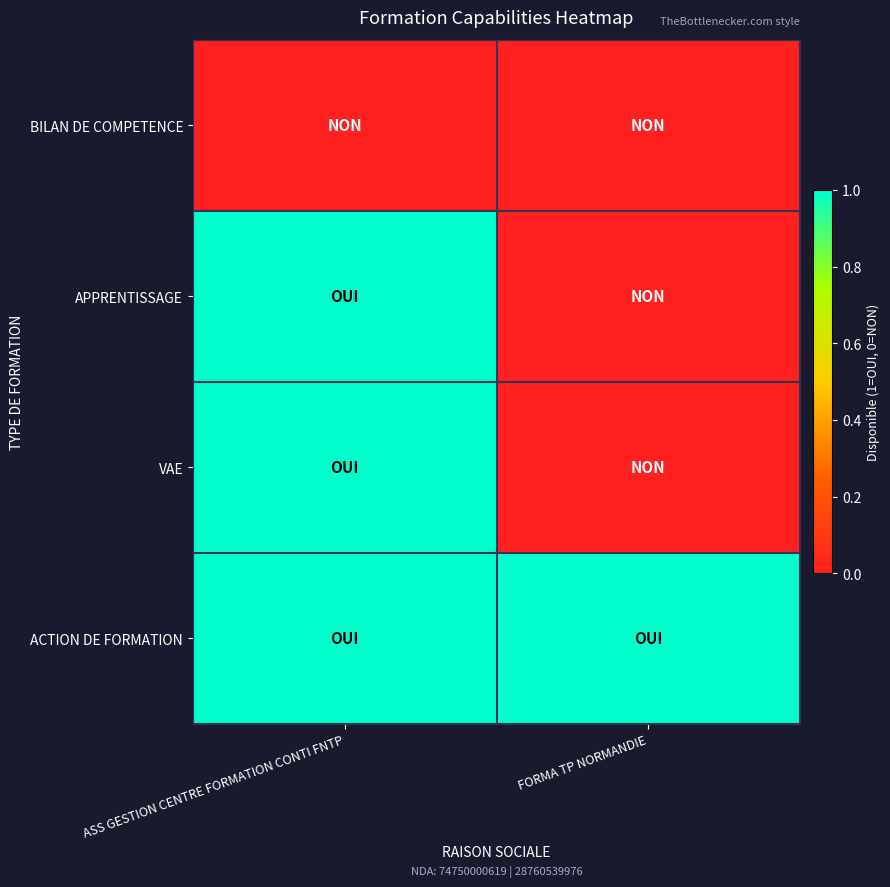

Reading left to right, transcribe all the data shown in this chart.

BILAN DE COMPETENCE: ASS GESTION CENTRE FORMATION CONTI FNTP=0	FORMA TP NORMANDIE=0
APPRENTISSAGE: ASS GESTION CENTRE FORMATION CONTI FNTP=1	FORMA TP NORMANDIE=0
VAE: ASS GESTION CENTRE FORMATION CONTI FNTP=1	FORMA TP NORMANDIE=0
ACTION DE FORMATION: ASS GESTION CENTRE FORMATION CONTI FNTP=1	FORMA TP NORMANDIE=1